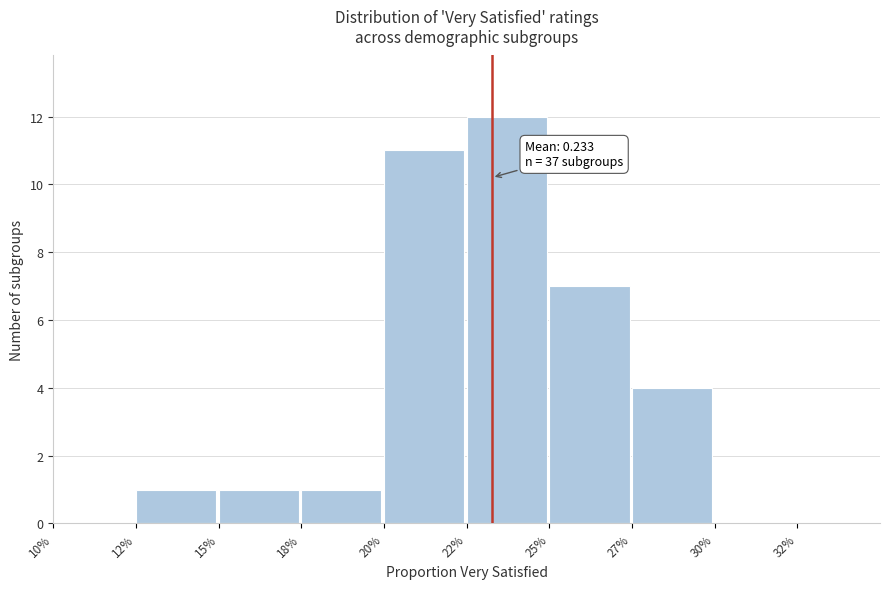

Reading right to left, list all the values displayed in this chart.

32%=0	30%=0	27%=4	25%=7	22%=12	20%=11	18%=1	15%=1	12%=1	10%=0